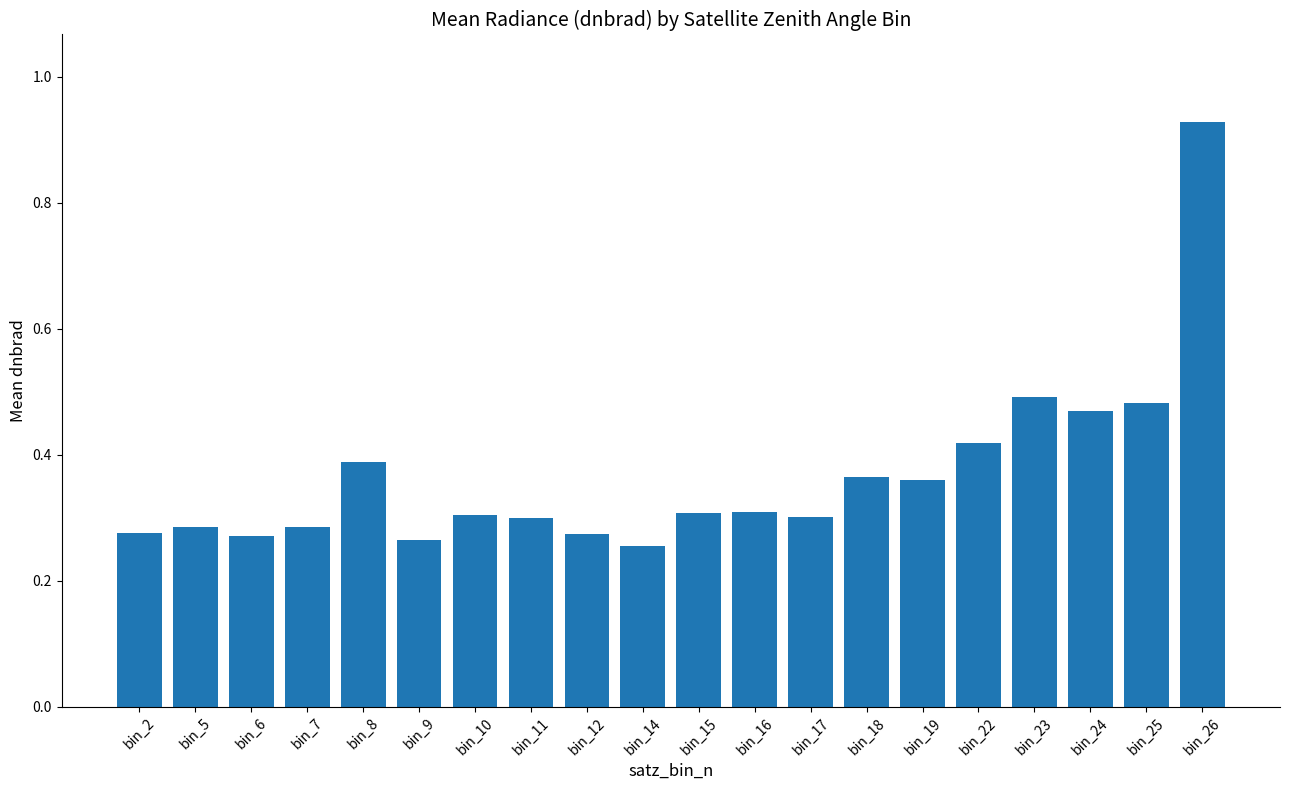

How many distinct data groups are displayed?

1